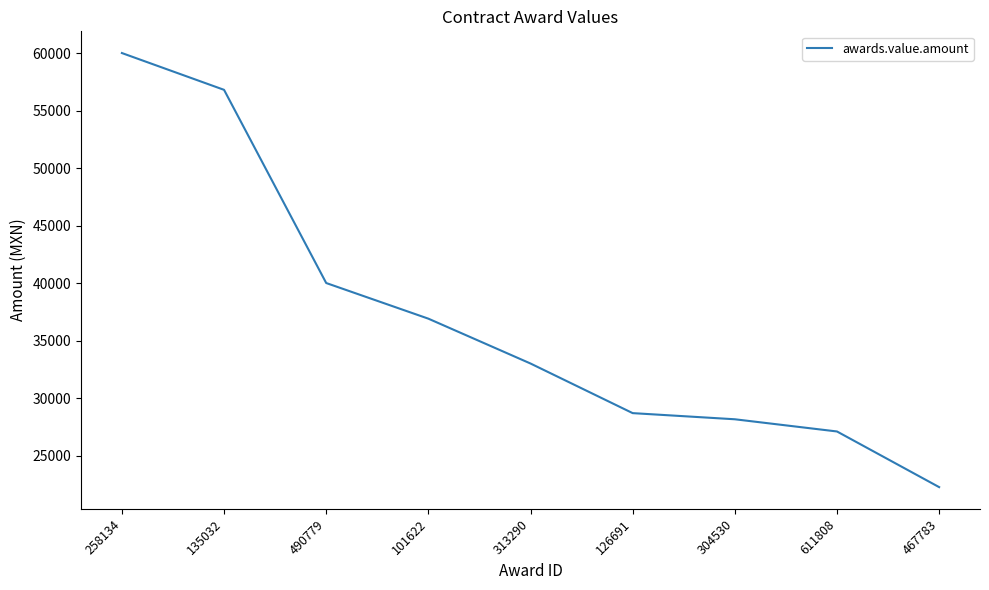

Approximately how many times larger is the value at 490779 compared to 101622?

1.1